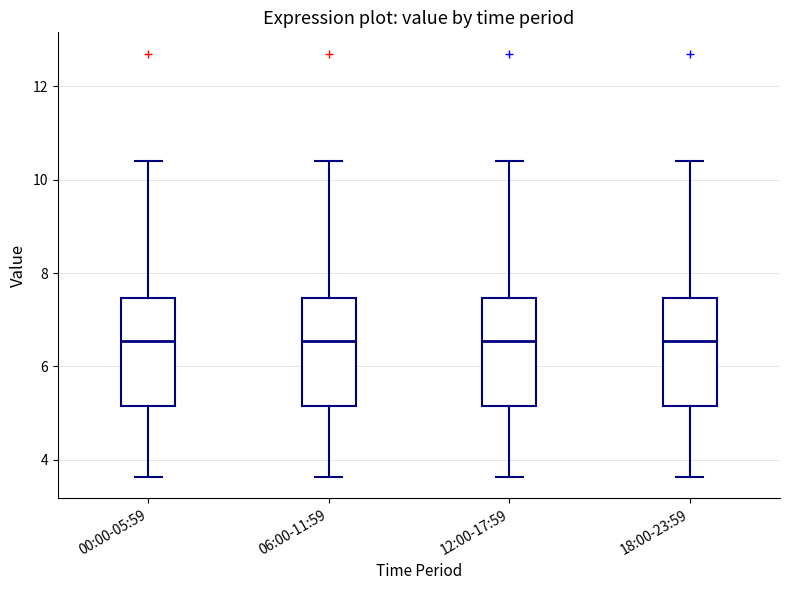

Where is the upper edge of the box for 00:00-05:59 on the y-axis? The values are not printed on the chart, so give them approximately, as read against the axis.

7.4